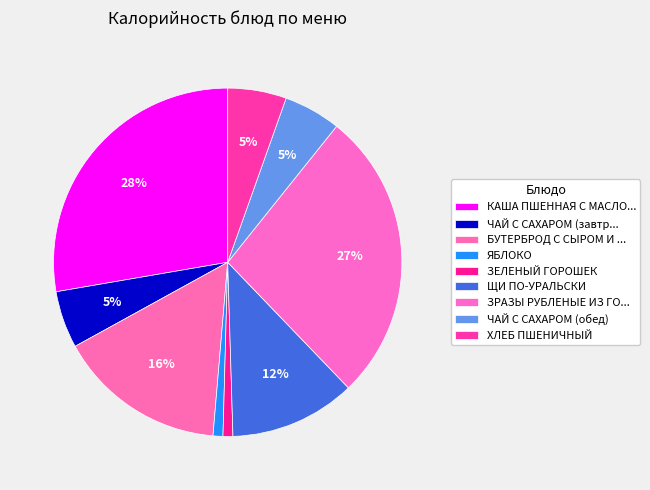

How many segments does this pie chart have?

9